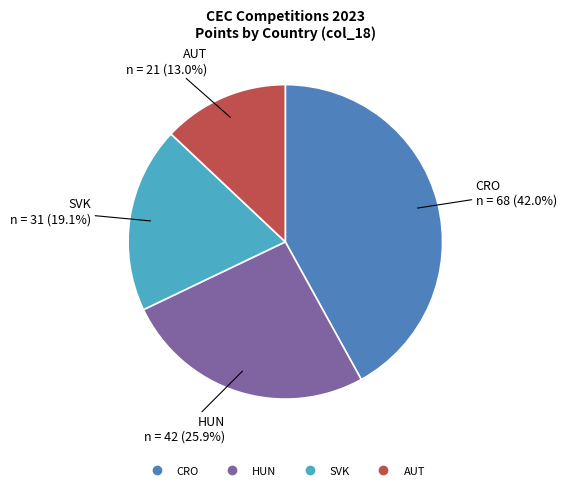

Is there a majority slice in this chart?

No